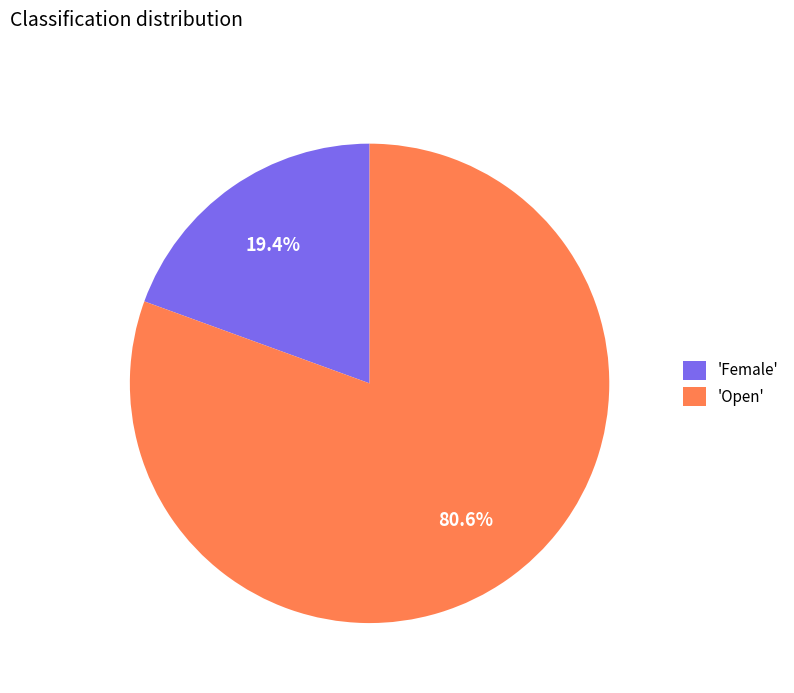

Combined, do 'Open' and 'Female' account for over 50%?

Yes